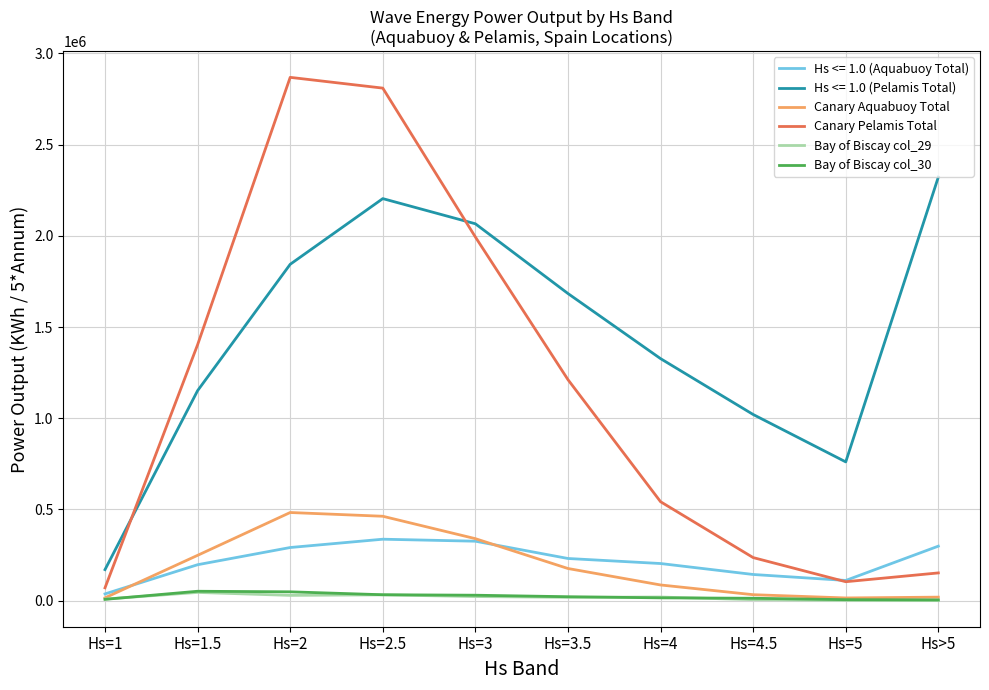

How many distinct data groups are displayed?

6